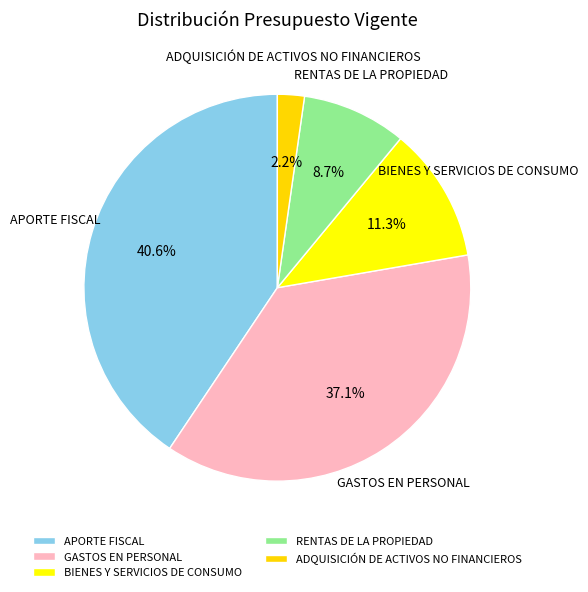

The RENTAS DE LA PROPIEDAD slice represents 15% of the pie. True or false?

False